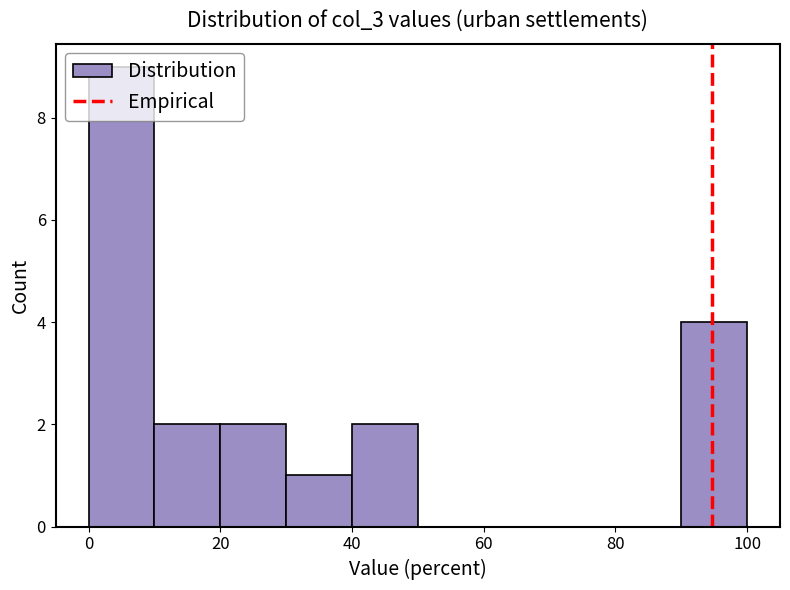

Reading left to right, transcribe this chart: for each bar, give the range it covers on the x-axis and its height. The values are not printed on the chart, so give them approximately, as read against the axis.

0 to 10: 9
10 to 20: 2
20 to 30: 2
30 to 40: 1
40 to 50: 2
50 to 60: 0
60 to 70: 0
70 to 80: 0
80 to 90: 0
90 to 100: 4